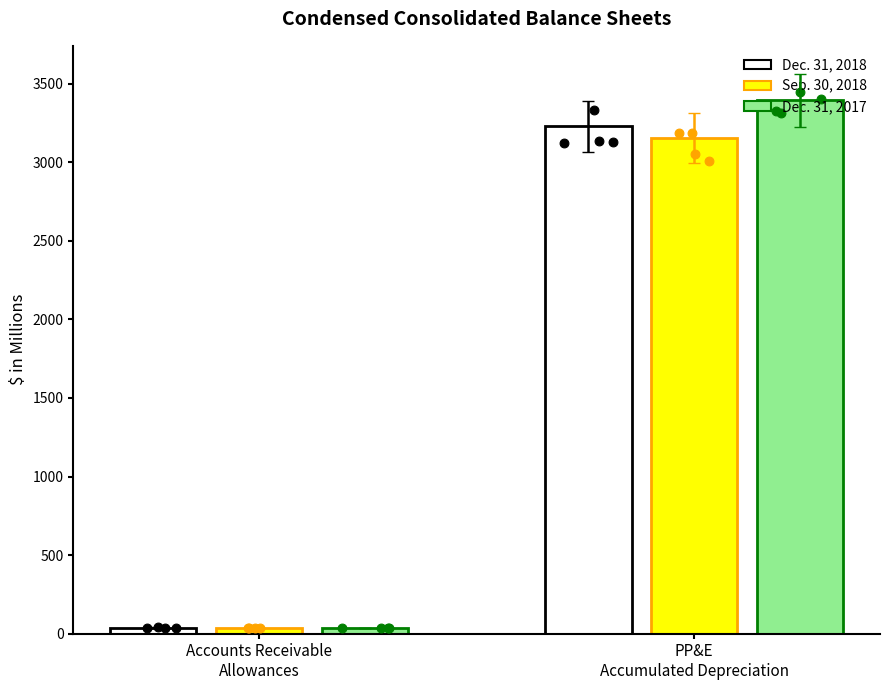

Which series has the widest spread of Y values?

Dec. 31, 2017